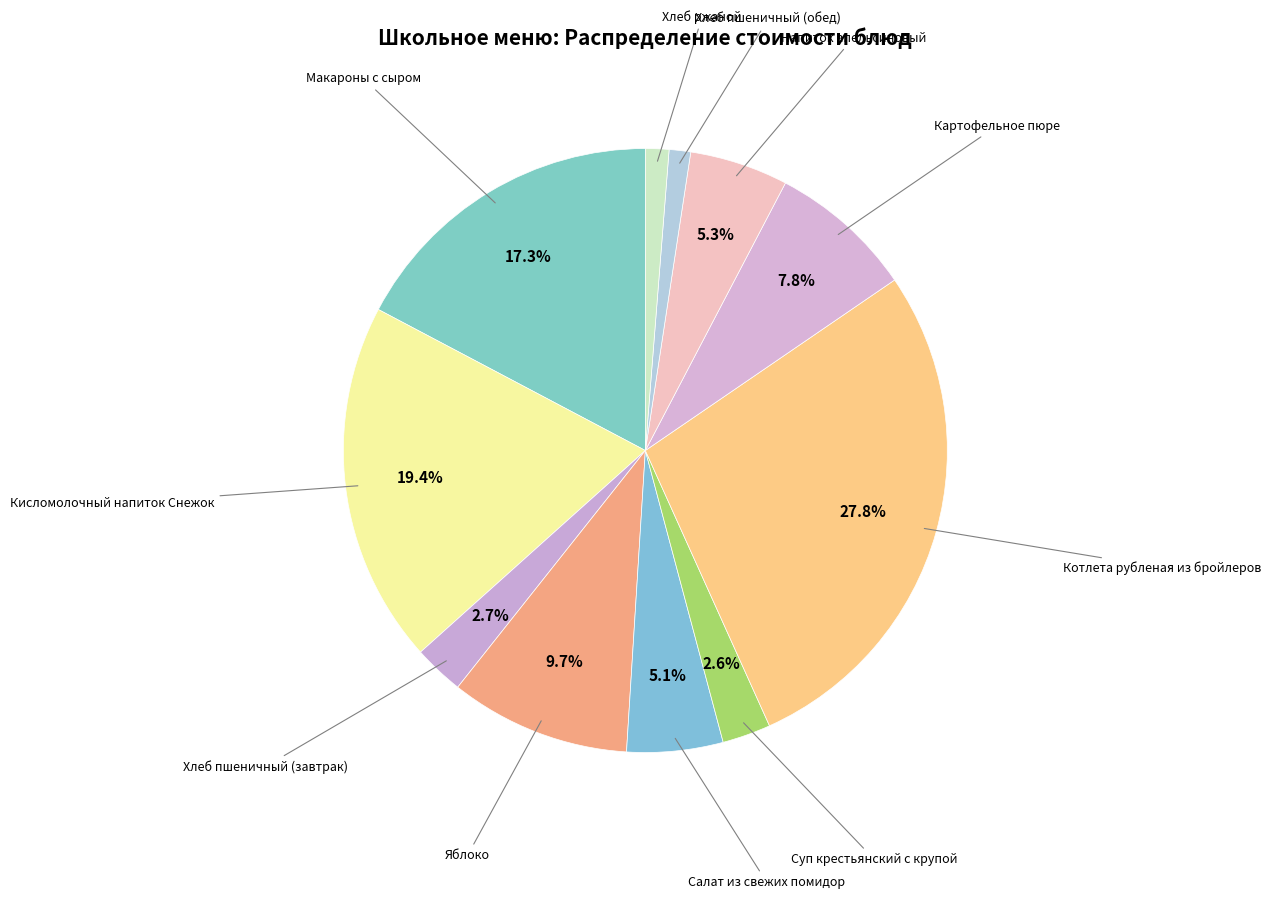

How many slices are in this pie chart?

11